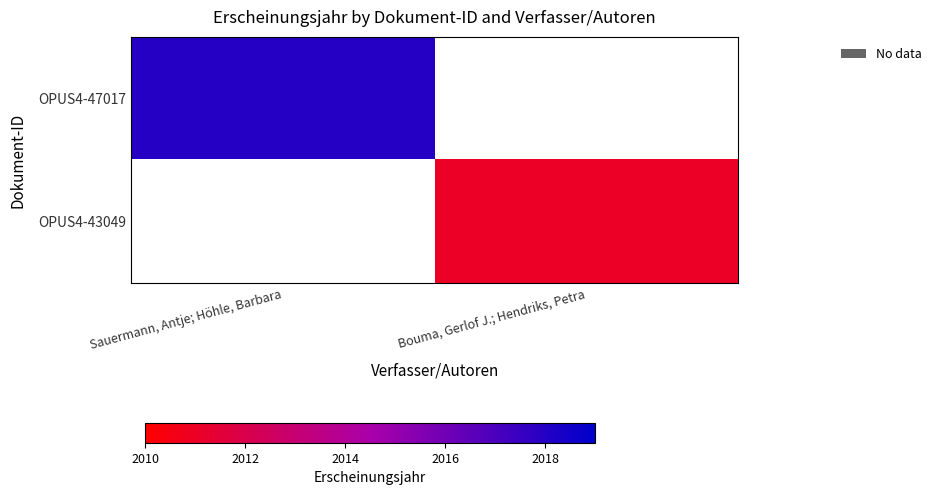

Is it true that OPUS4-47017 equals 2707.8 at Sauermann, Antje; Höhle, Barbara?

False